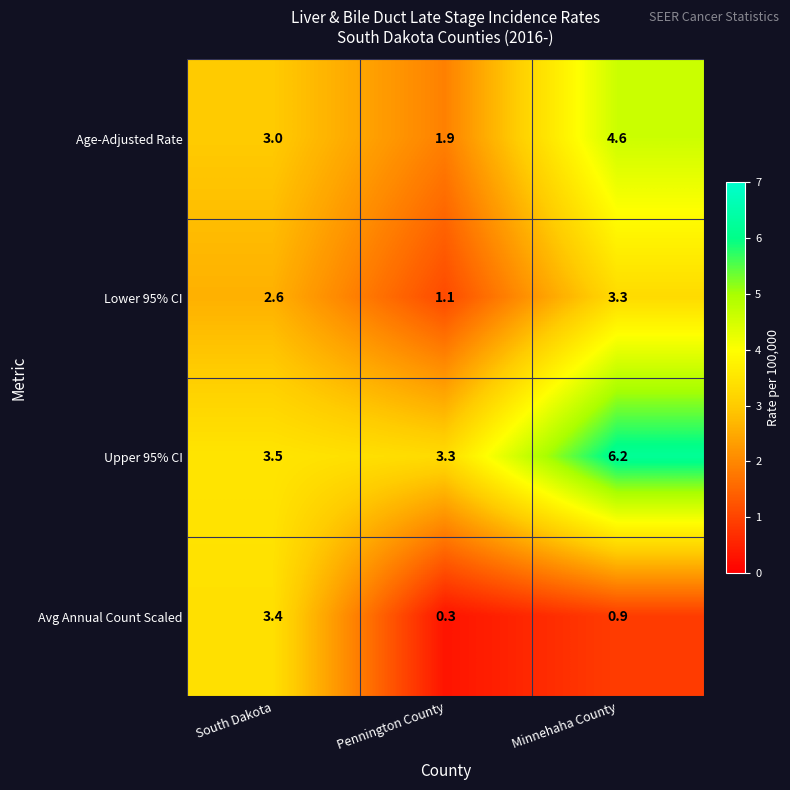

Reading left to right, transcribe all the data shown in this chart.

Age-Adjusted Rate: South Dakota=3.0	Pennington County=1.9	Minnehaha County=4.6
Lower 95% CI: South Dakota=2.6	Pennington County=1.1	Minnehaha County=3.3
Upper 95% CI: South Dakota=3.5	Pennington County=3.3	Minnehaha County=6.2
Avg Annual Count Scaled: South Dakota=3.4	Pennington County=0.3	Minnehaha County=0.9